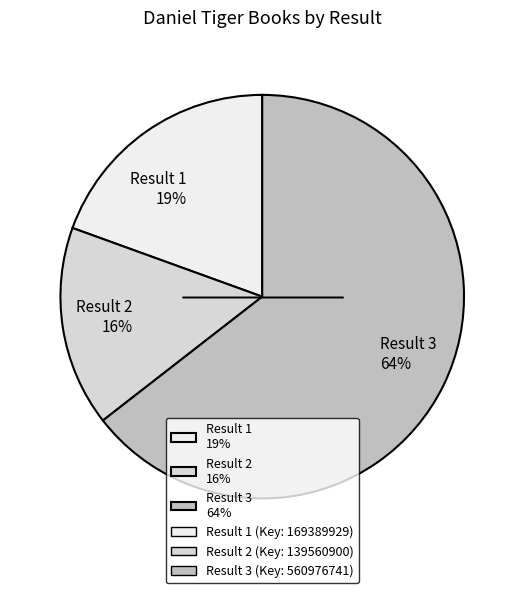

To the nearest percent, what percentage of the pie is Result 1 19%?

19%